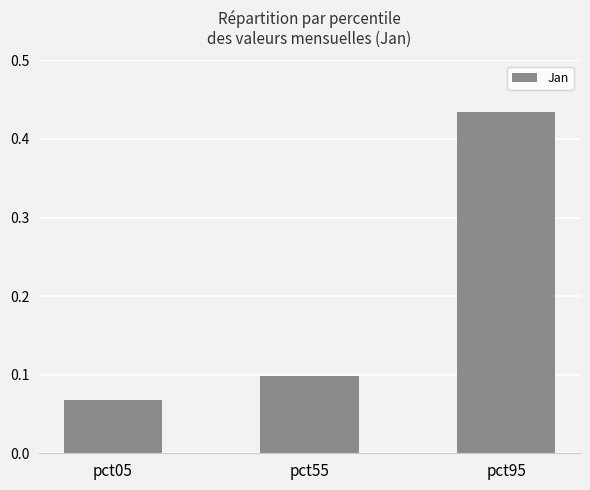

What is the average value?

0.2